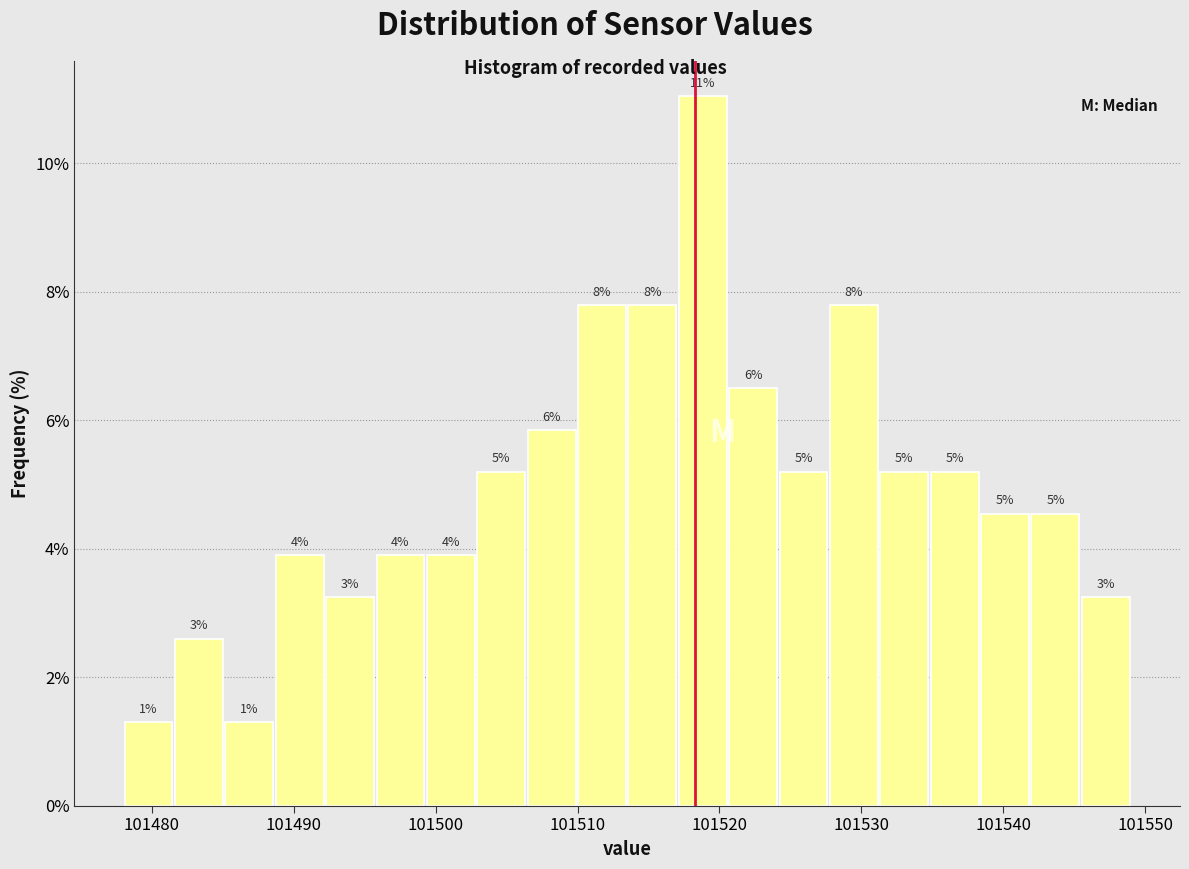

Around what value on the x-axis is the tallest bar? Give the approximate position of its centre, as read against the axis.

101519